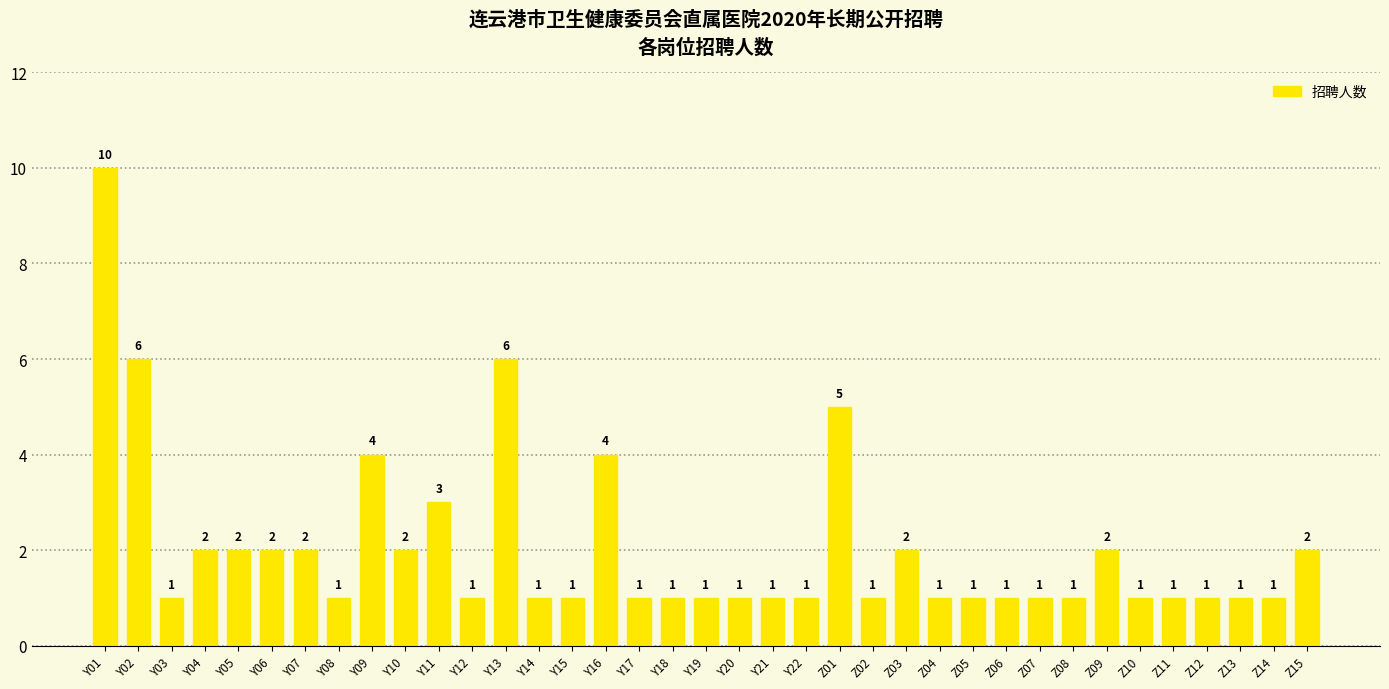

What is the change in value from Y09 to Z05?

-3